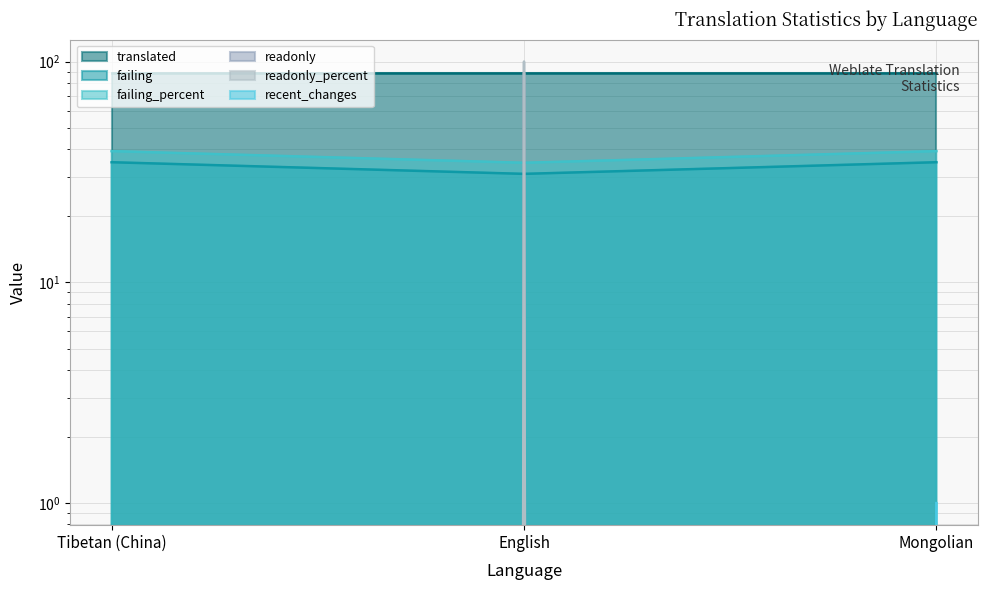

What position from the left is English?

2